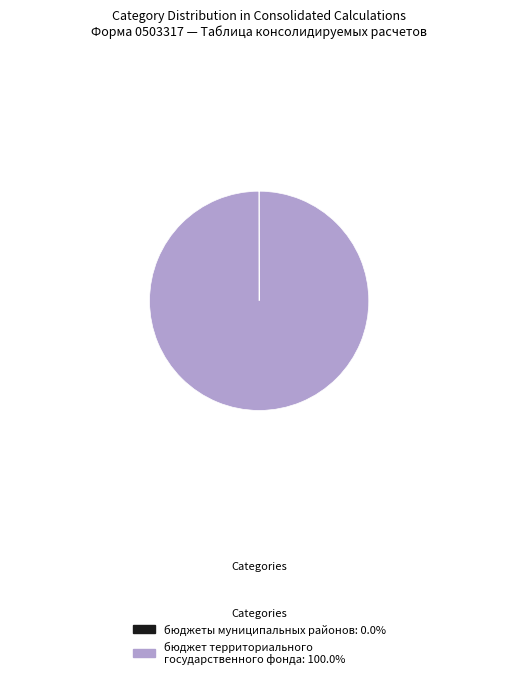

Is there a majority slice in this chart?

Yes